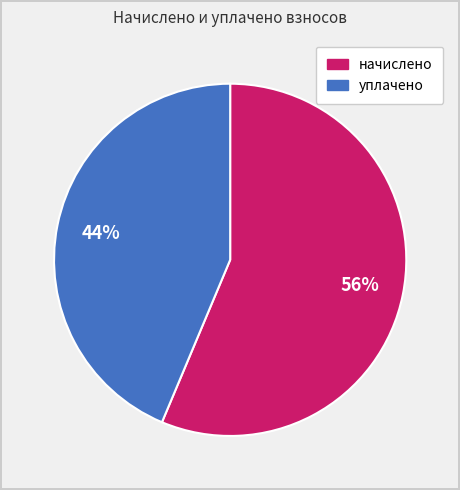

Is there any slice that represents more than half of the pie?

Yes